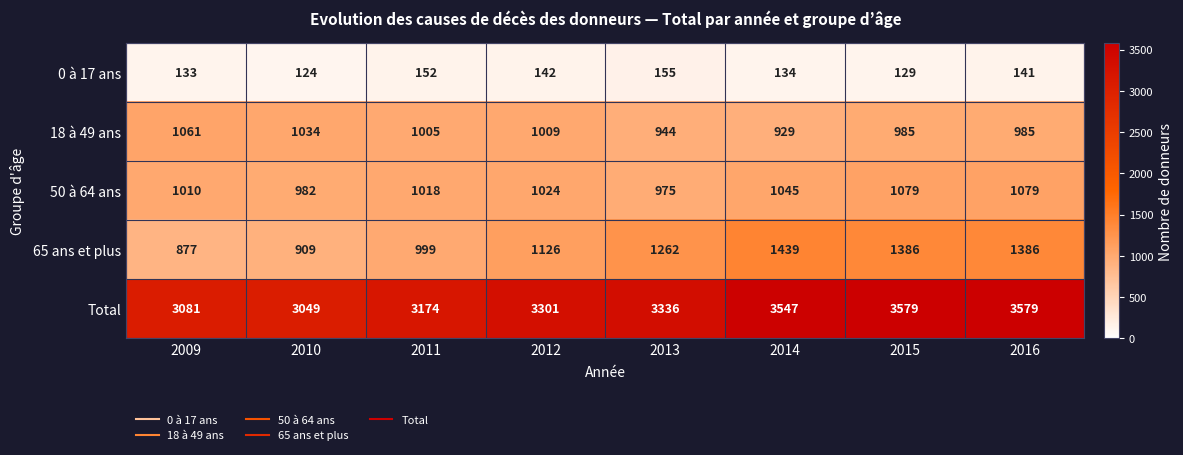

How many data points in 0 à 17 ans are less than 141?

4